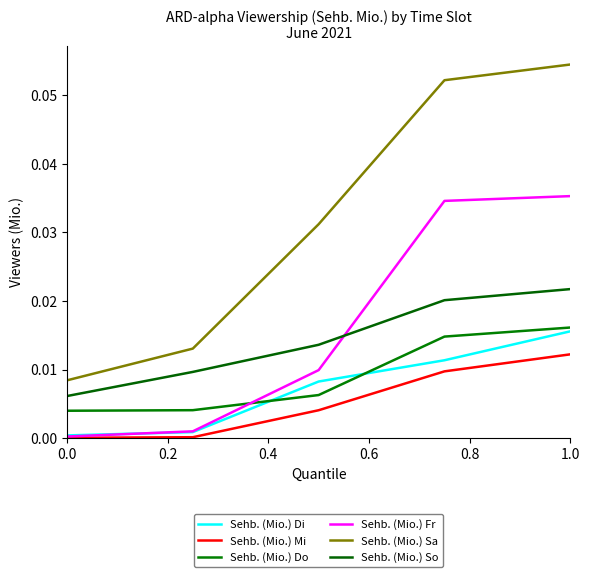

Reading left to right, extract all data points from this chart.

Sehb. (Mio.) Di: 0.0	0.0	0.0	0.0	0.0
Sehb. (Mio.) Mi: 0.0	0.0	0.0	0.0	0.0
Sehb. (Mio.) Do: 0.0	0.0	0.0	0.0	0.0
Sehb. (Mio.) Fr: 0.0	0.0	0.0	0.0	0.0
Sehb. (Mio.) Sa: 0.0	0.0	0.0	0.1	0.1
Sehb. (Mio.) So: 0.0	0.0	0.0	0.0	0.0